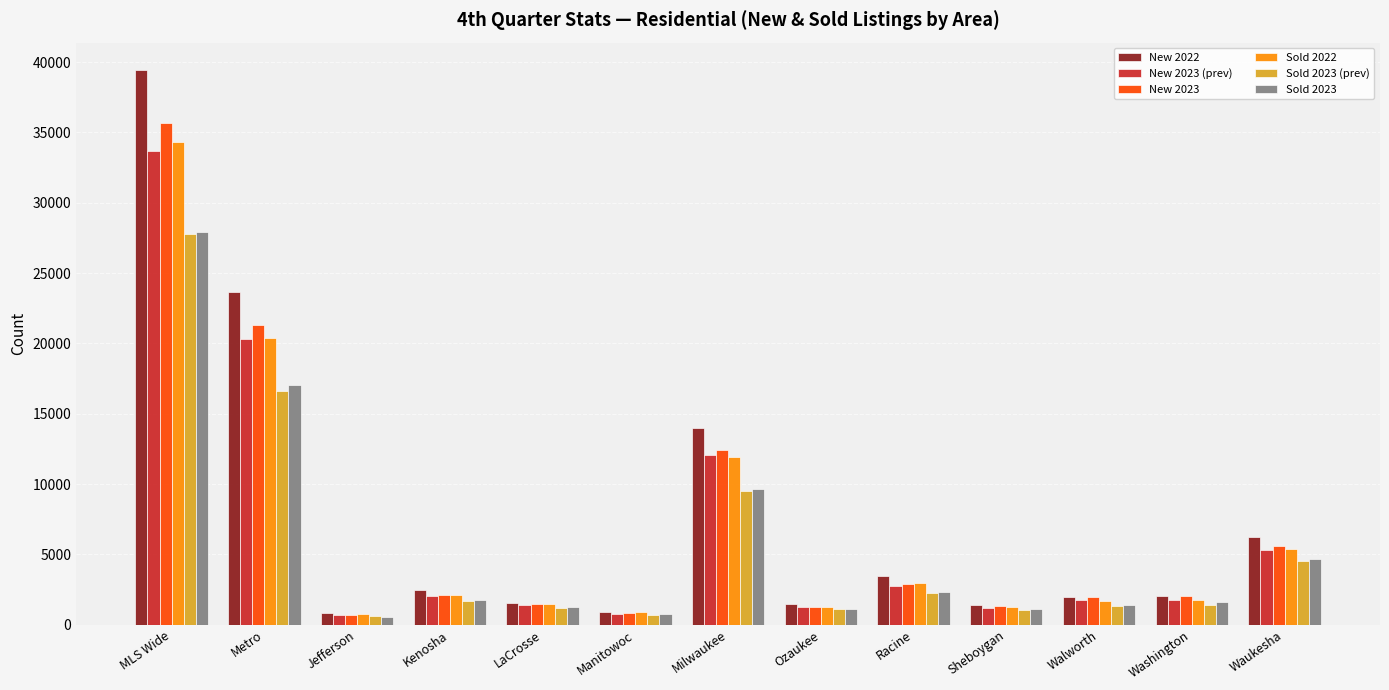

What position from the left is Jefferson?

3